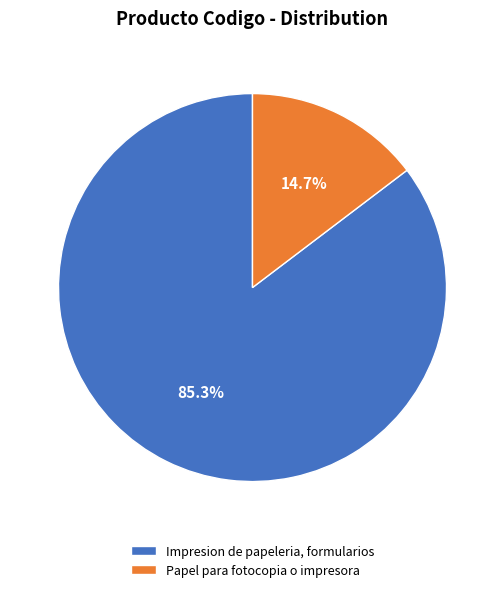

What is the ratio of the value at Papel para fotocopia o impresora to the value at Impresion de papeleria, formularios?

0.2